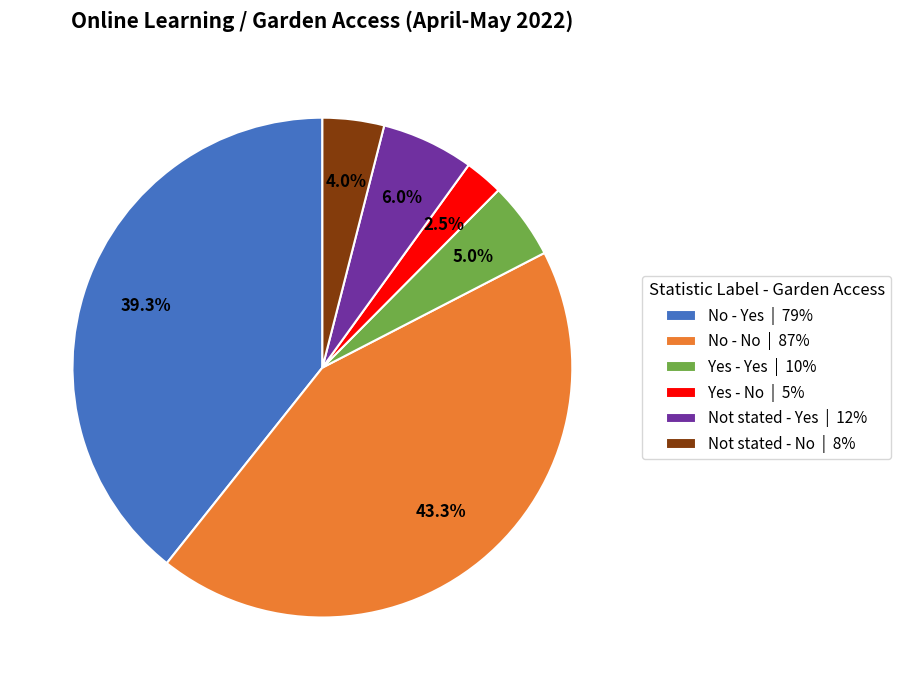

Is there a majority slice in this chart?

No